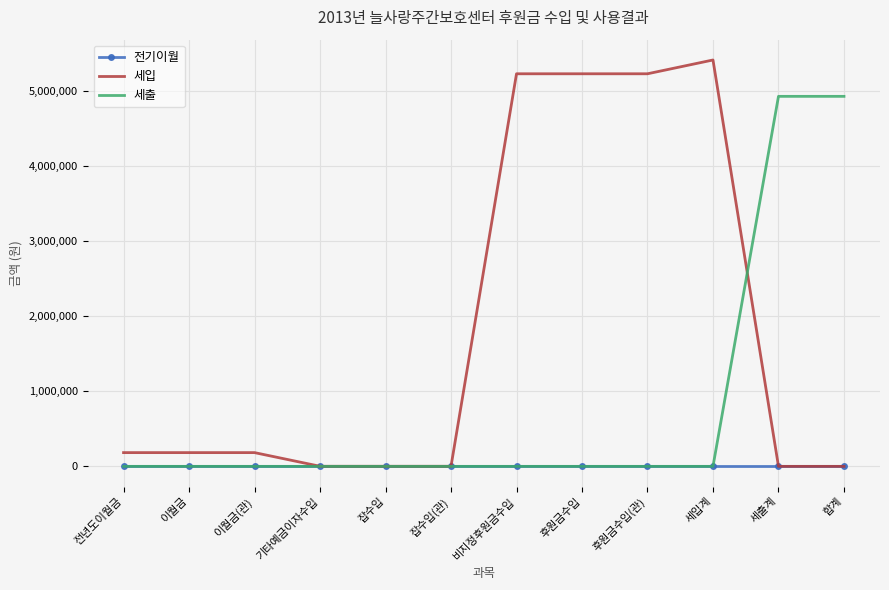

What value does the 세입 series have at 후원금수입?

5225915